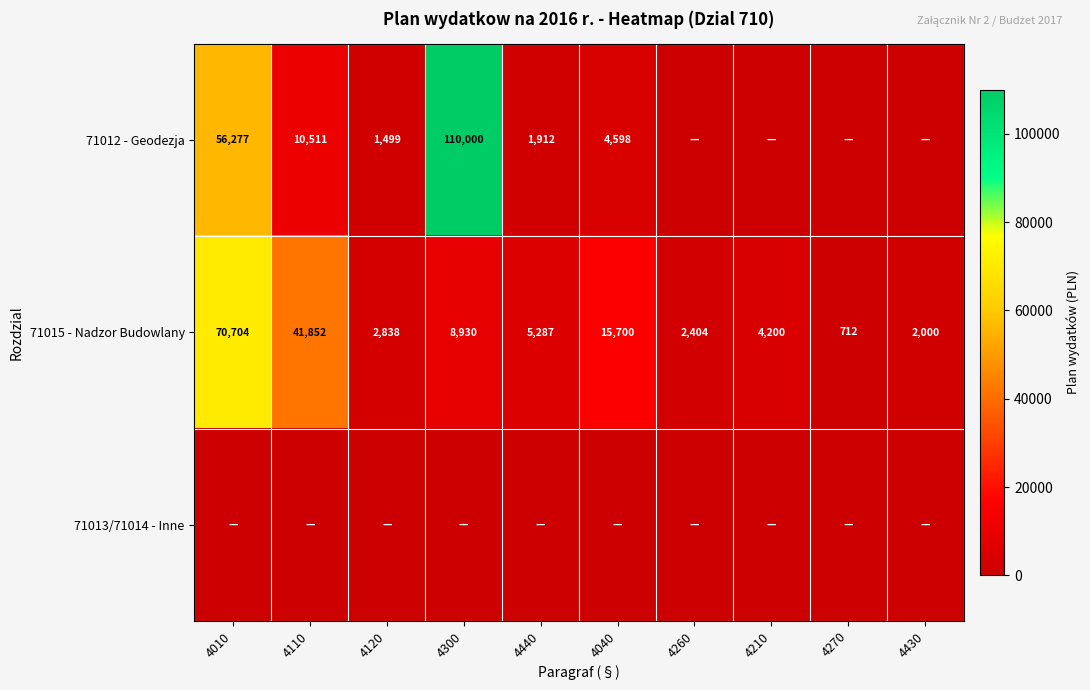

At how many categories does at least one series exceed 37580?

3